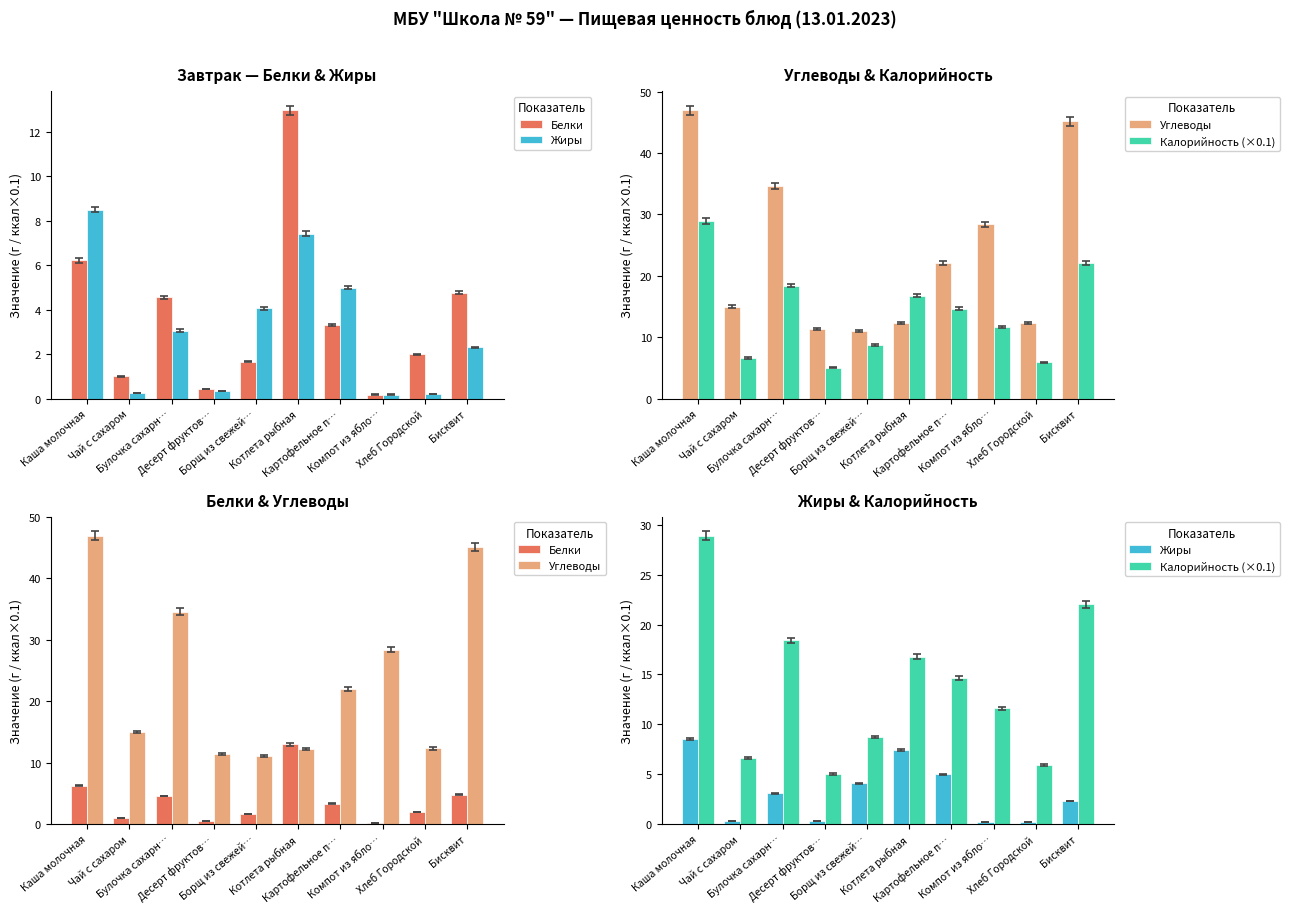

At Чай с сахаром, list the series in order from smallest to largest.

Жиры, Белки, Калорийность (×0.1), Углеводы